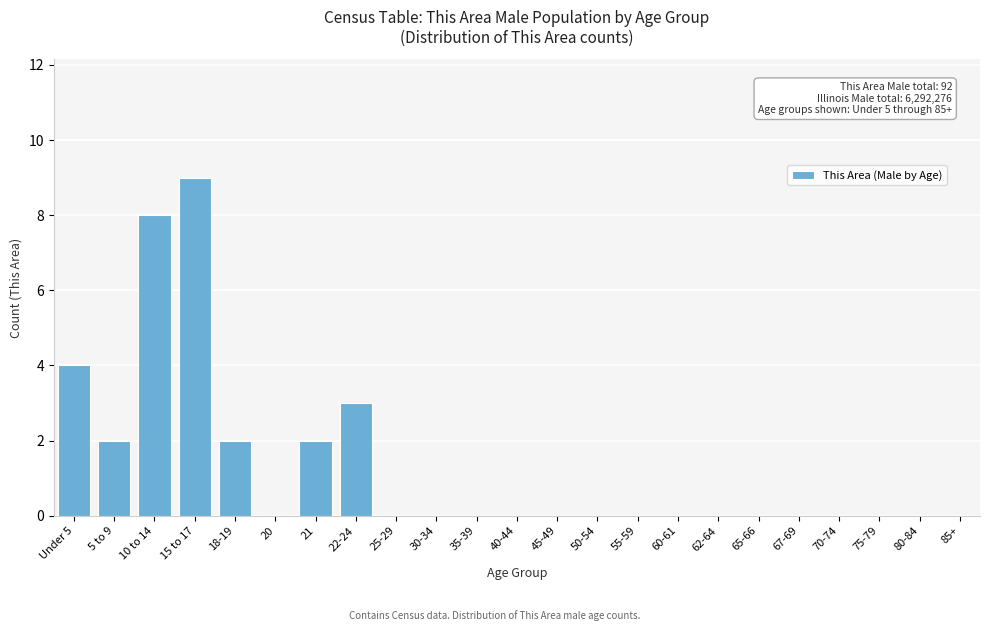

Reading left to right, extract all data points from this chart.

Under 5=4	5 to 9=2	10 to 14=8	15 to 17=9	18-19=2	20=0	21=2	22-24=3	25-29=0	30-34=0	35-39=0	40-44=0	45-49=0	50-54=0	55-59=0	60-61=0	62-64=0	65-66=0	67-69=0	70-74=0	75-79=0	80-84=0	85+=0